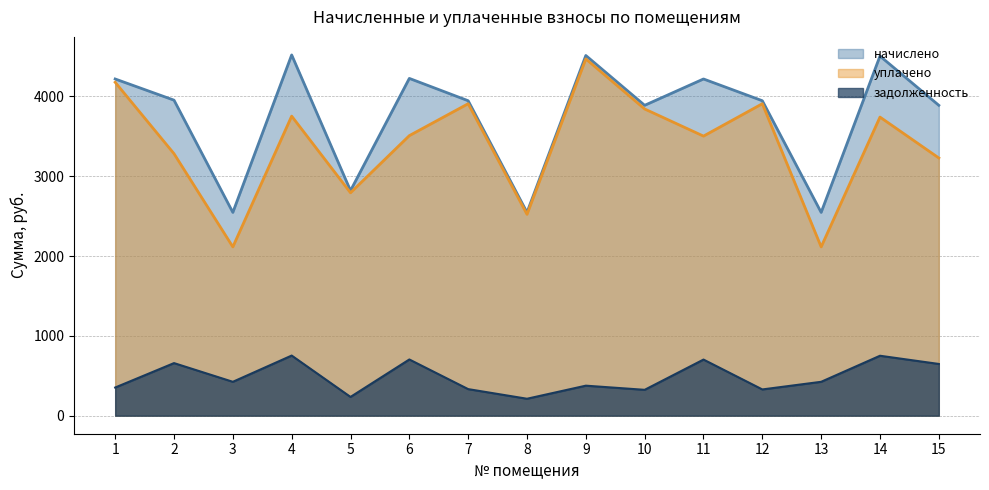

How many interior local valleys does the задолженность series have?

5